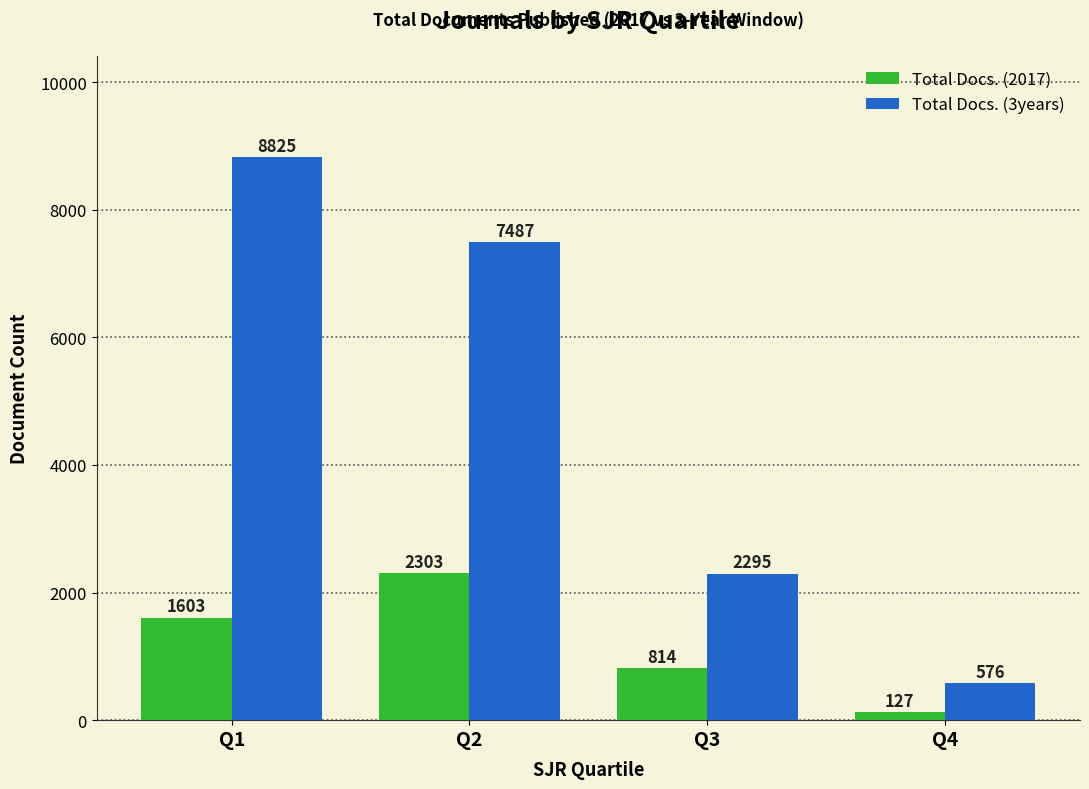

What is the difference between the maximum and minimum values in the Total Docs. (2017) series?

2176